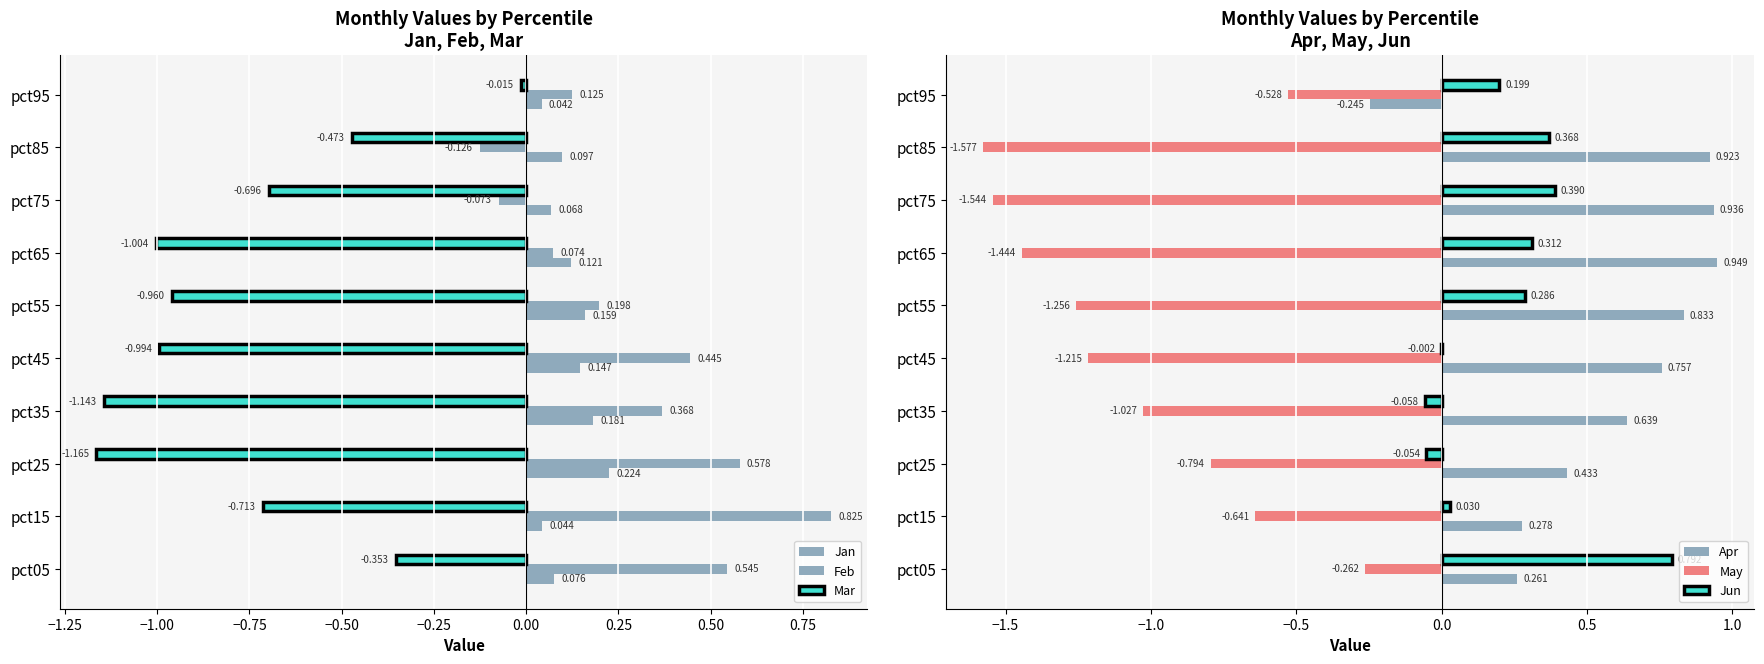

Is the value of Jun at pct65 greater than the value of May at pct65?

Yes